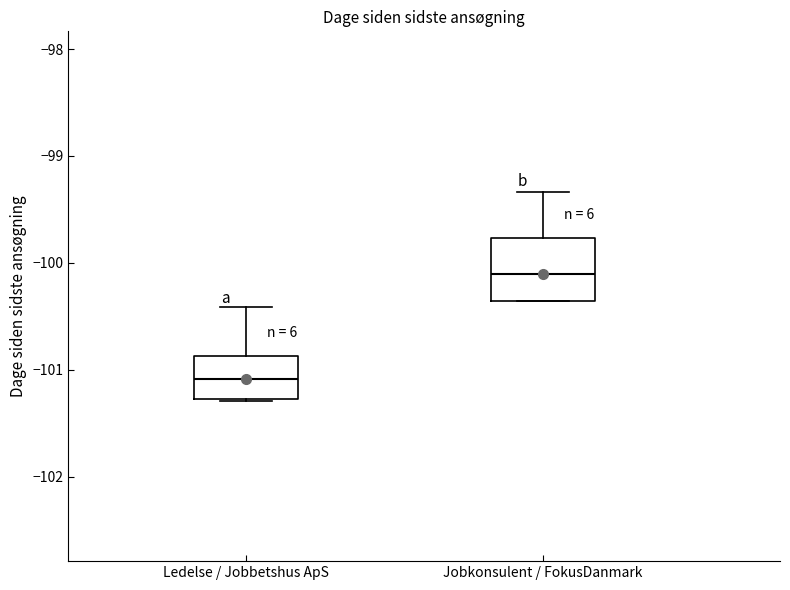

Reading left to right, transcribe this box plot: for each box, give where its median line is, the range the box spans, and where its two whiskers end, as read against the y-axis. The values are not printed on the chart, so give them approximately, as read against the axis.

Ledelse / Jobbetshus ApS: median -101.1, box -101.3 to -100.9, whiskers -101.3 to -100.4
Jobkonsulent / FokusDanmark: median -100.1, box -100.4 to -99.8, whiskers -100.4 to -99.3